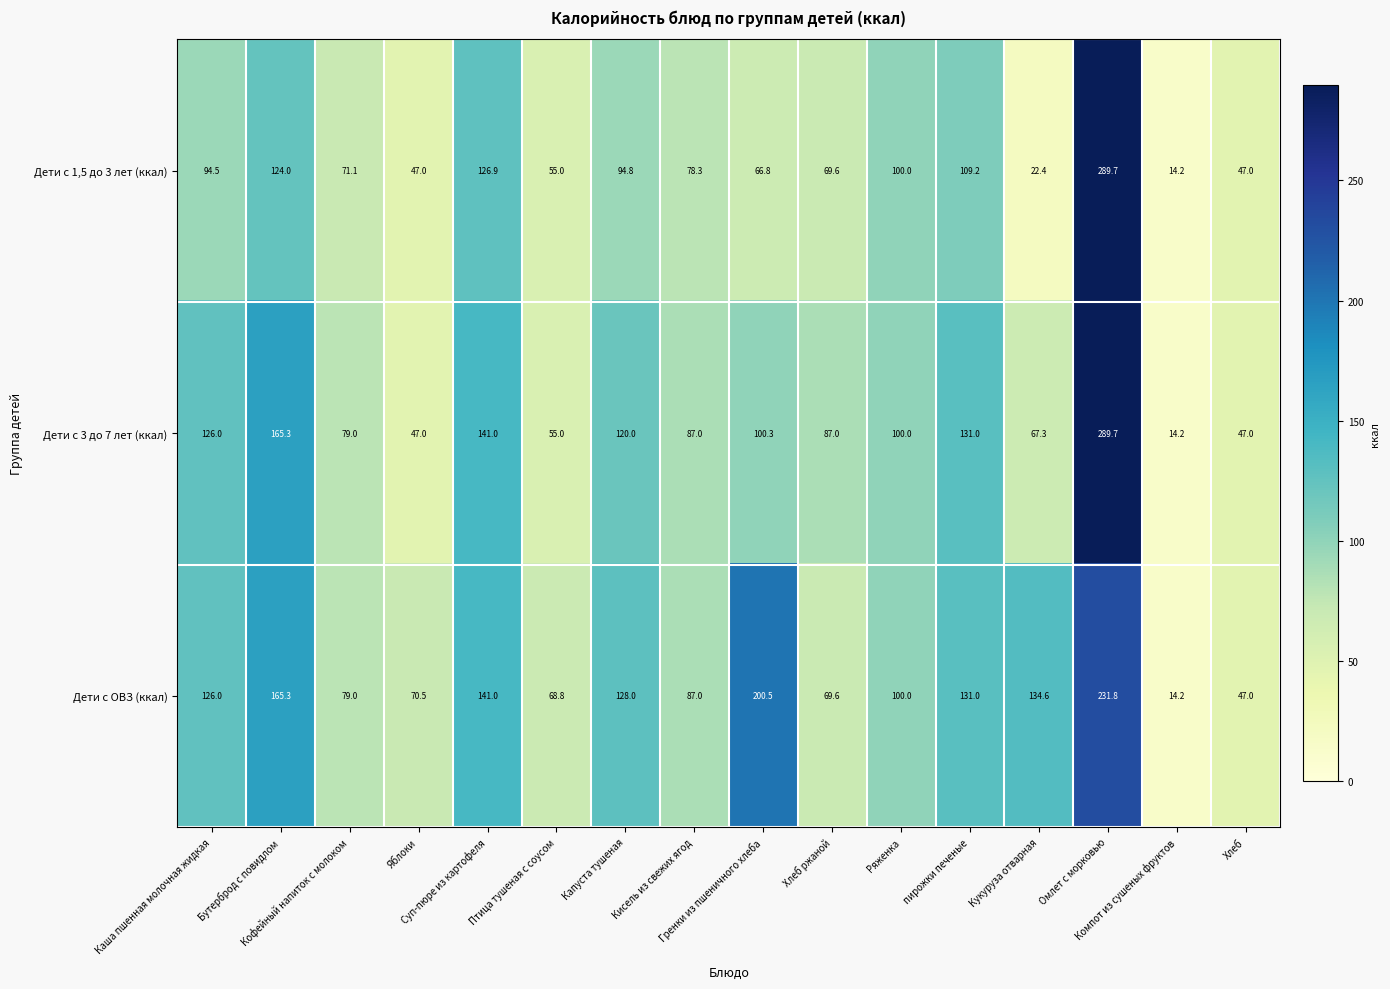

Rank the series by their average value, from highest to lowest.

Дети с ОВЗ (ккал), Дети с 3 до 7 лет (ккал), Дети с 1,5 до 3 лет (ккал)